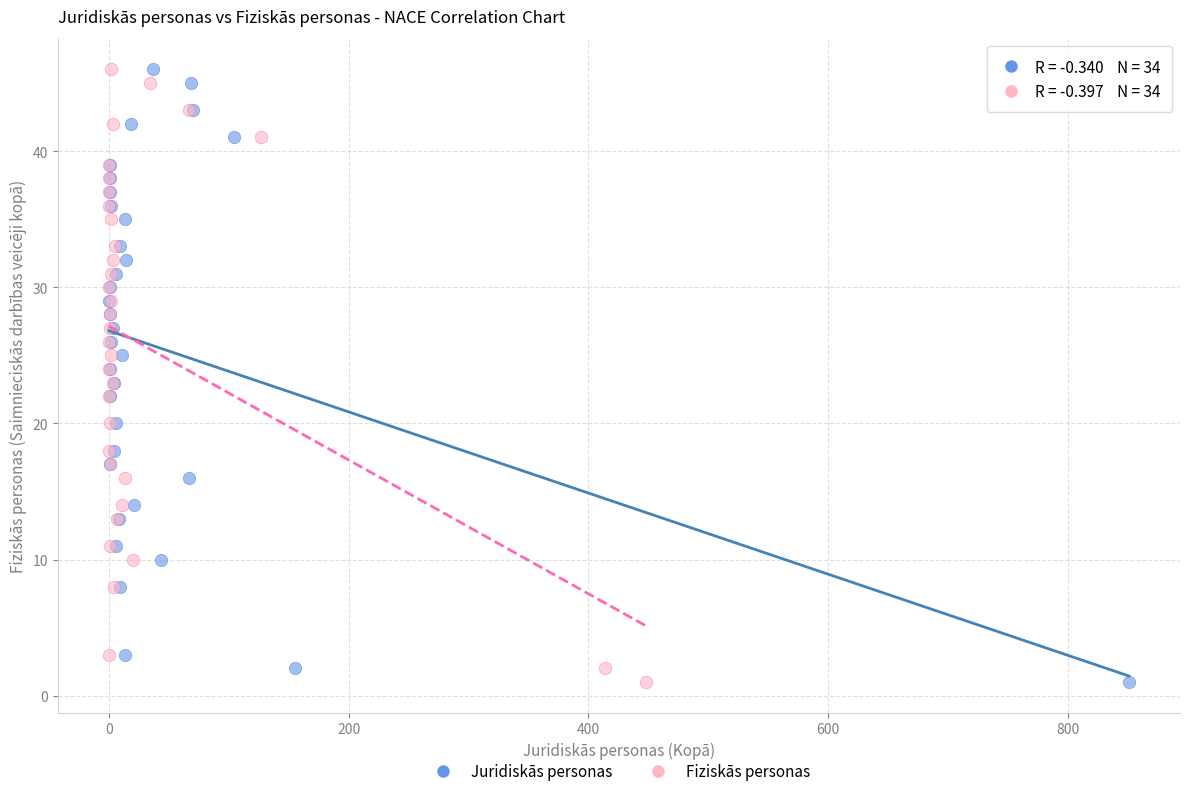

What are all the series names shown in the legend?

Juridiskās personas, Fiziskās personas